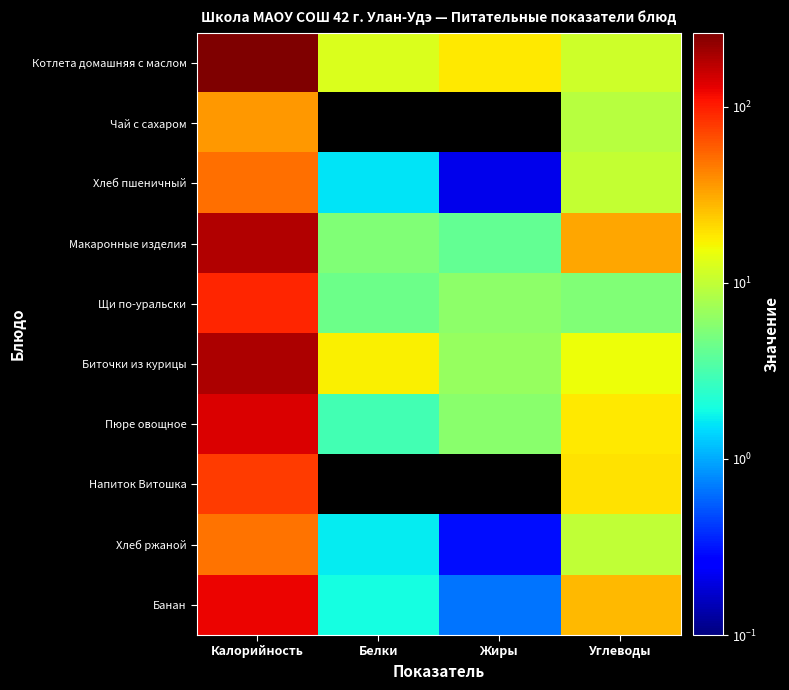

Between Калорийность and Углеводы, which series saw the biggest shift?

Котлета домашняя с маслом